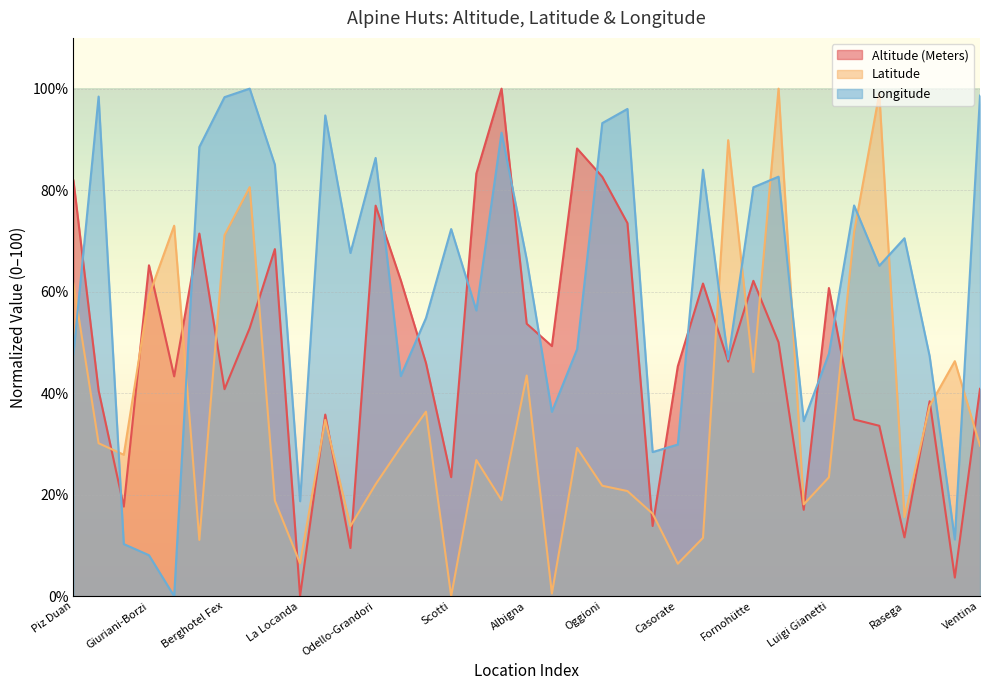

What are all the series names shown in the legend?

Altitude (Meters), Latitude, Longitude